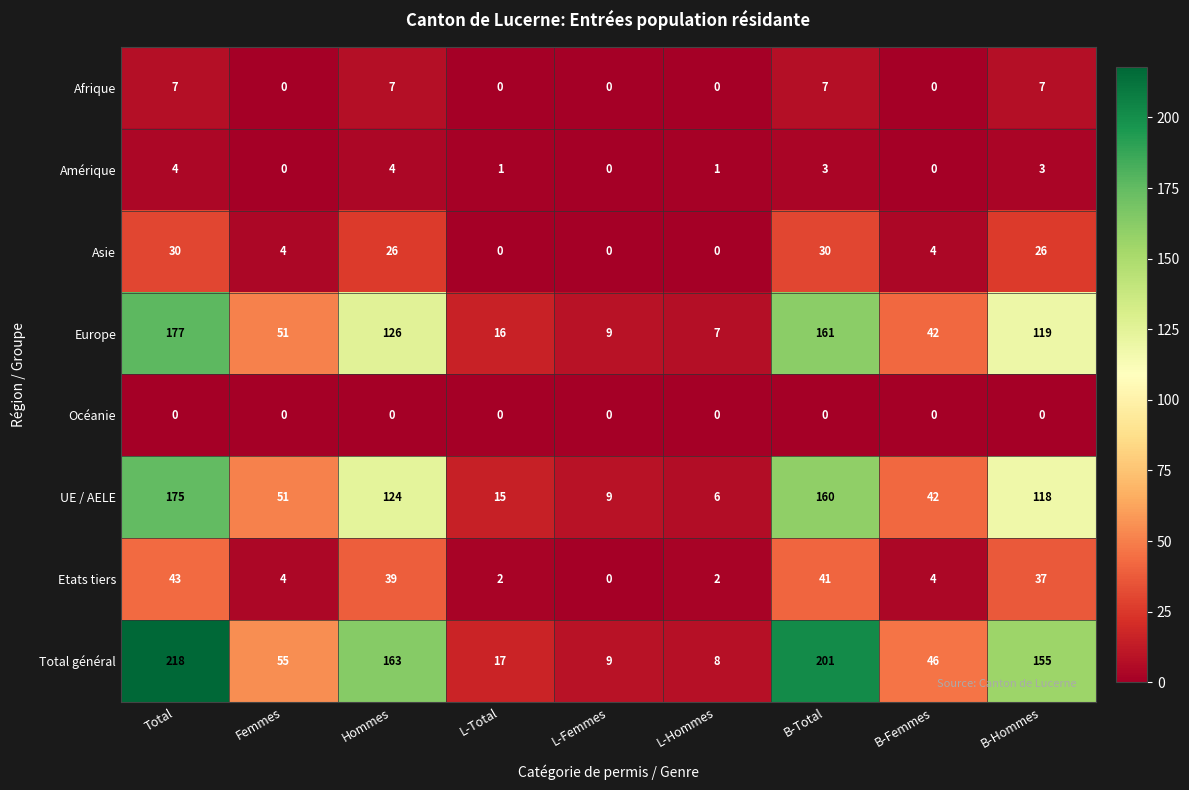

What is the difference between the Asie values at B-Hommes and L-Femmes?

26